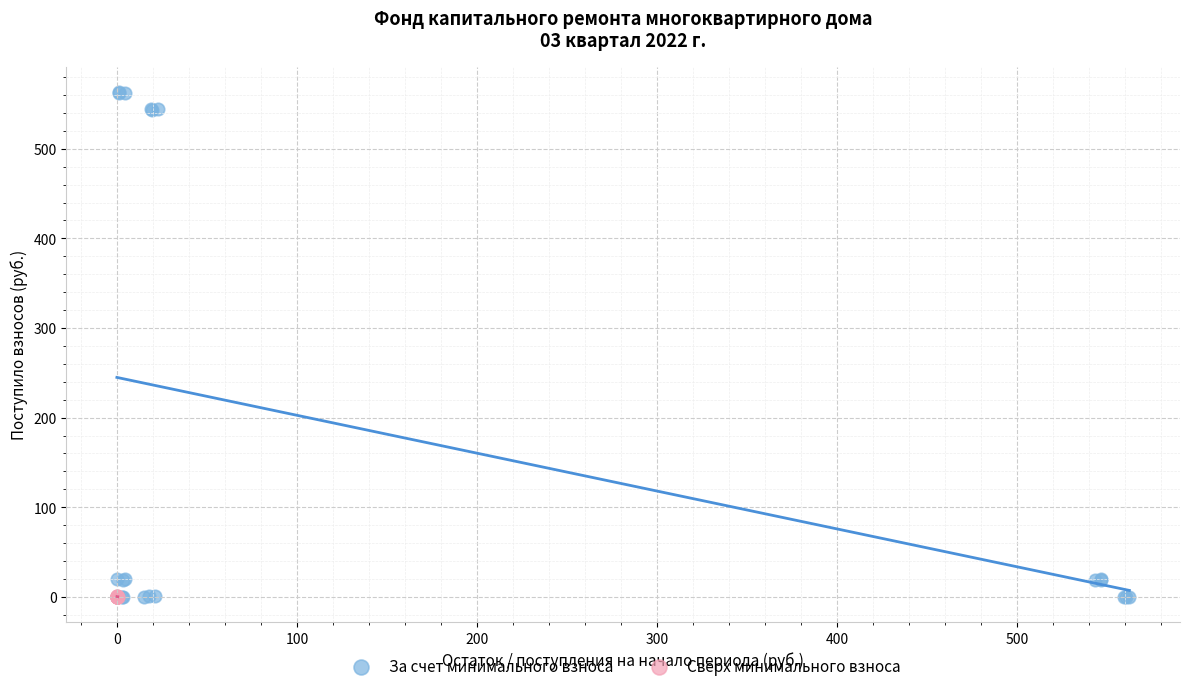

Which series reaches the maximum Y coordinate?

За счет минимального взноса